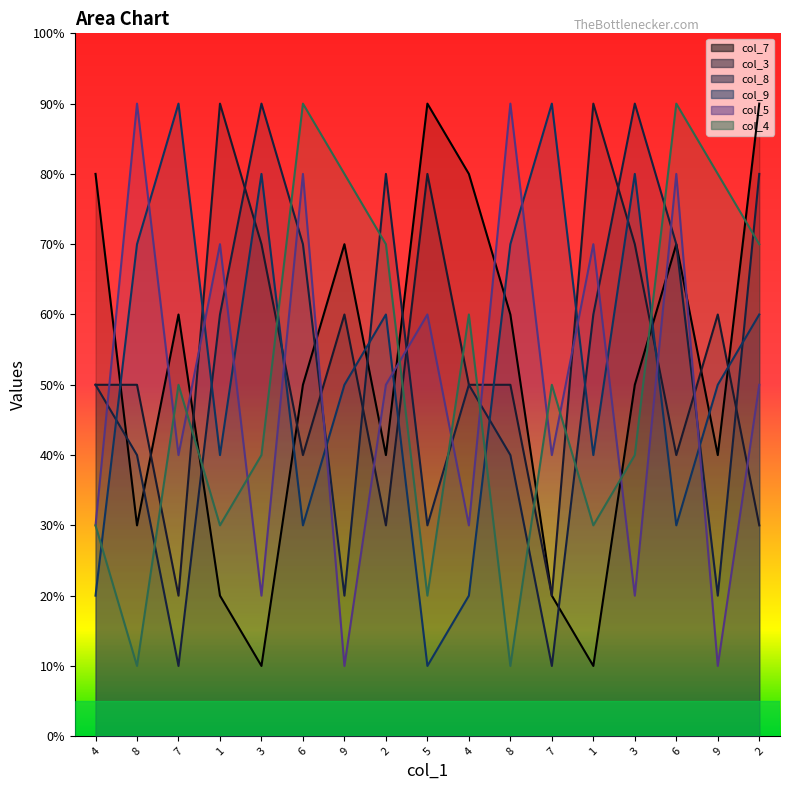

Does the chart display data point markers on the line(s)?

No